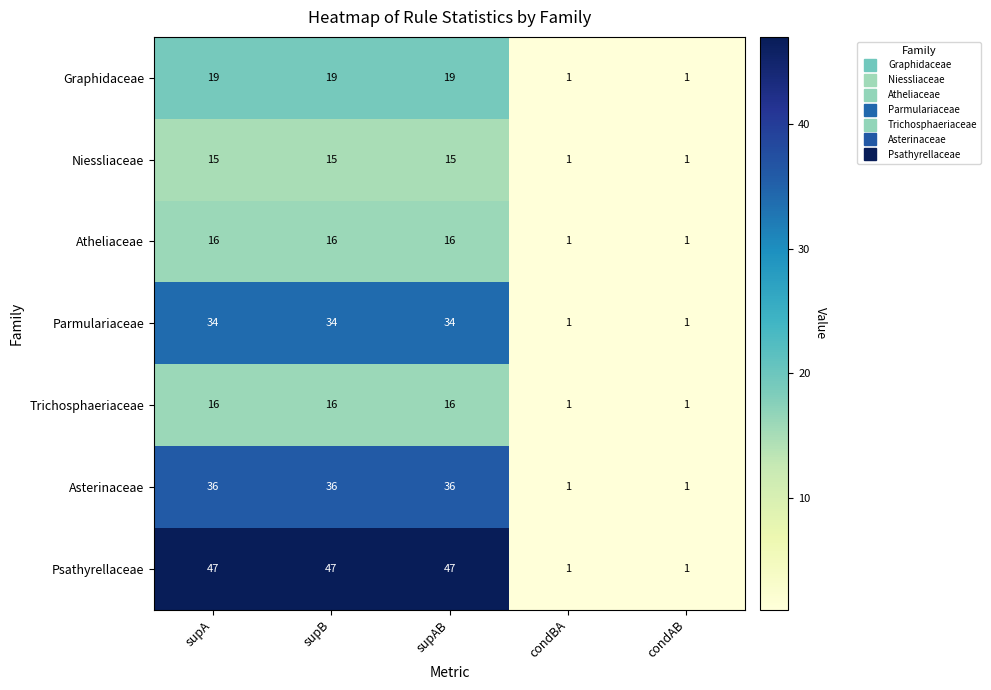

Count the Psathyrellaceae values in the range 1 to 47.

5